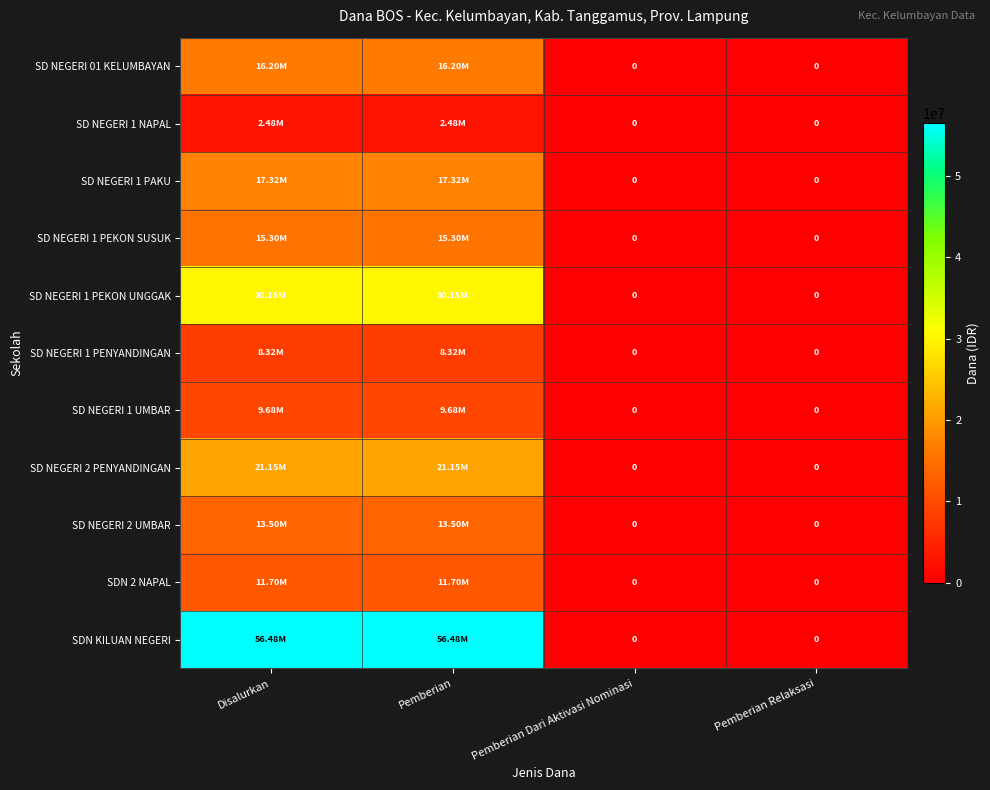

What is the sum of the SD NEGERI 1 PEKON UNGGAK values at Pemberian Relaksasi and Disalurkan?

30150000